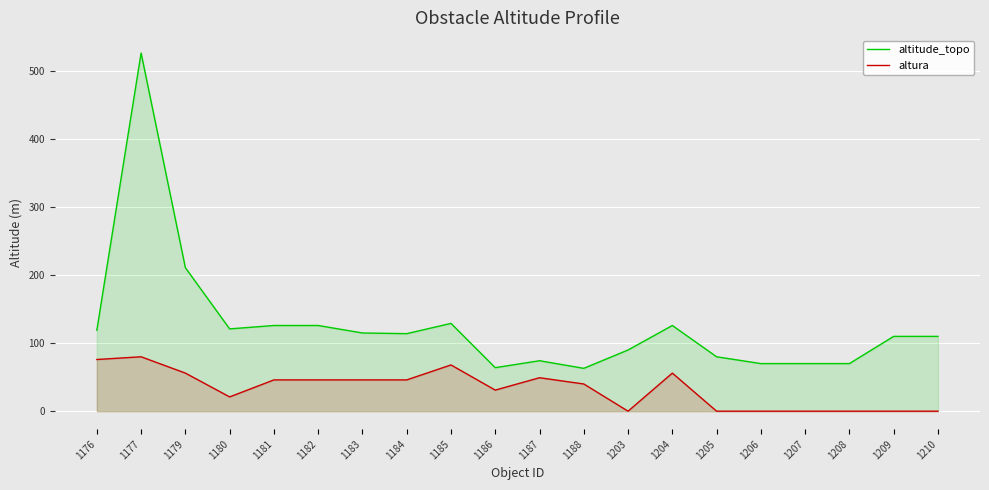

What is the difference between the maximum and minimum values in the altura series?

80.0